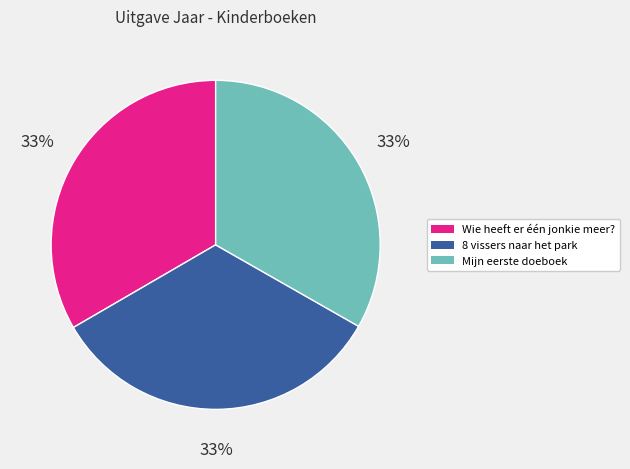

What is the ratio of the value at Mijn eerste doeboek to the value at Wie heeft er één jonkie meer??

1.0